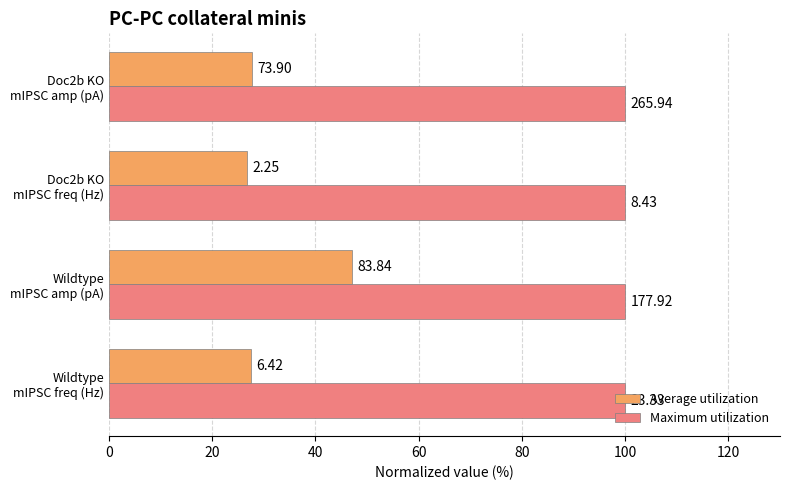

What are all the series names shown in the legend?

Average utilization, Maximum utilization